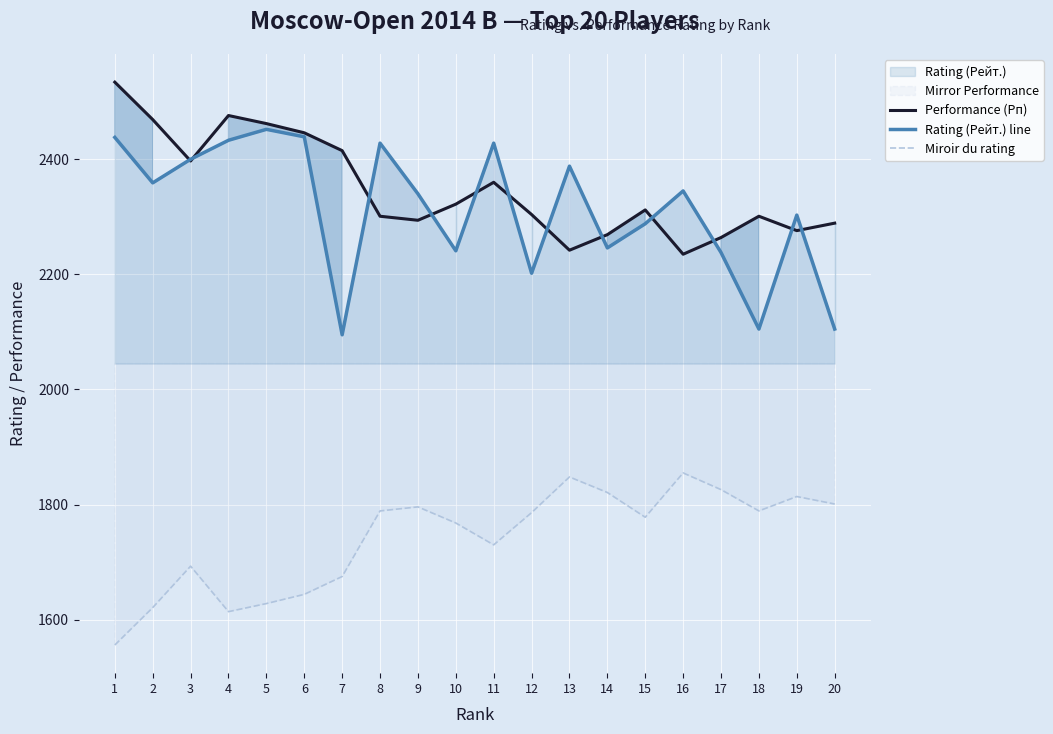

At which category is the sum across all series the highest?

5